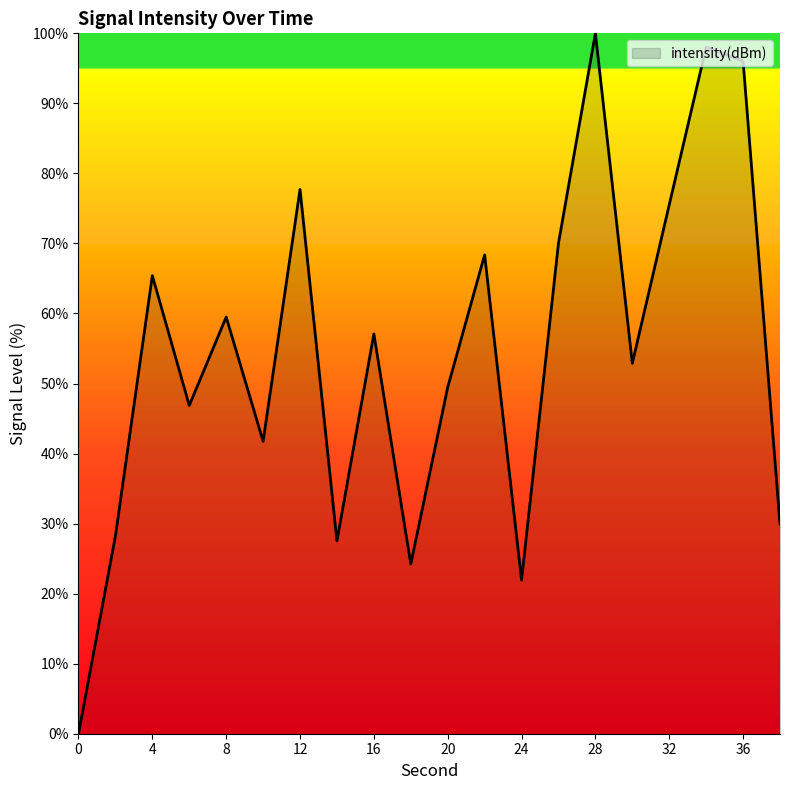

What is the maximum value shown in the chart?

100.0